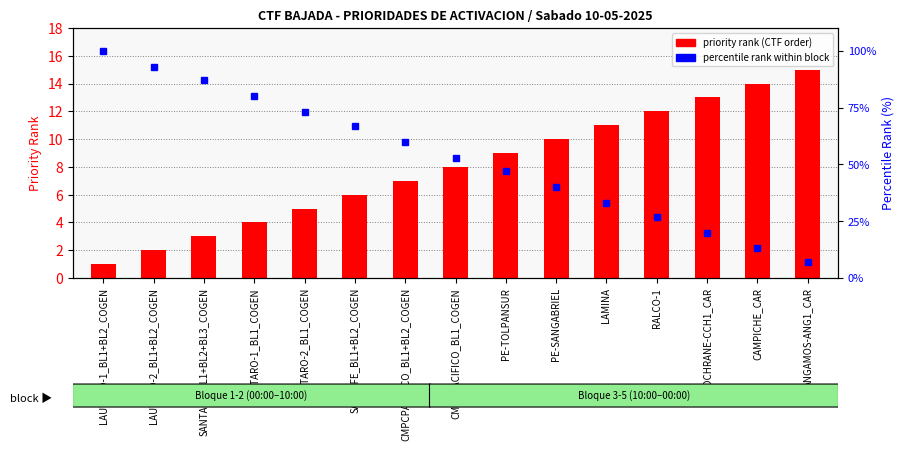

True or false: priority rank (CTF order) has a value of 4 at PE-SANGABRIEL.

False